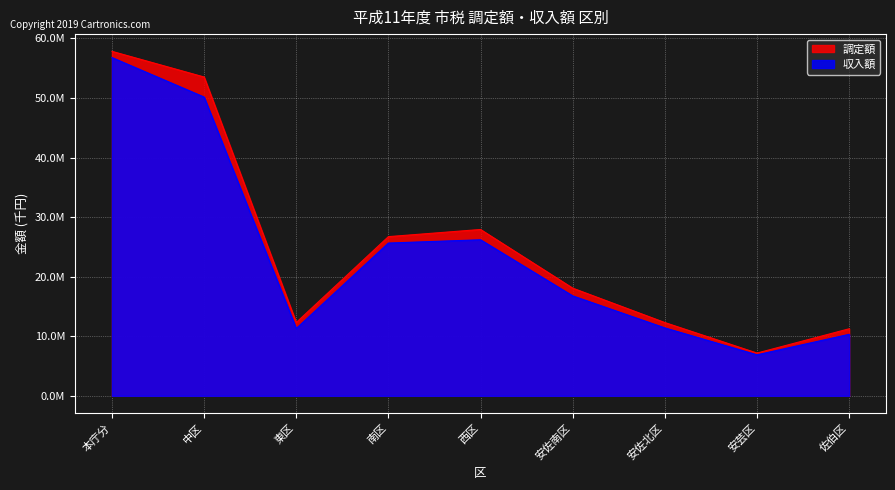

The 収入額 series shows 22014853 at 安佐南区. True or false?

False